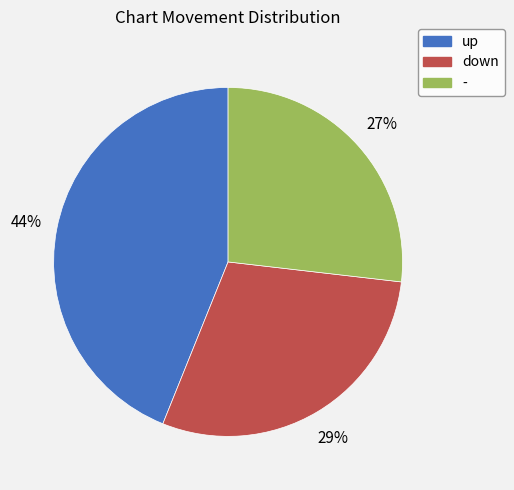

Does down account for over 50% of the chart?

No